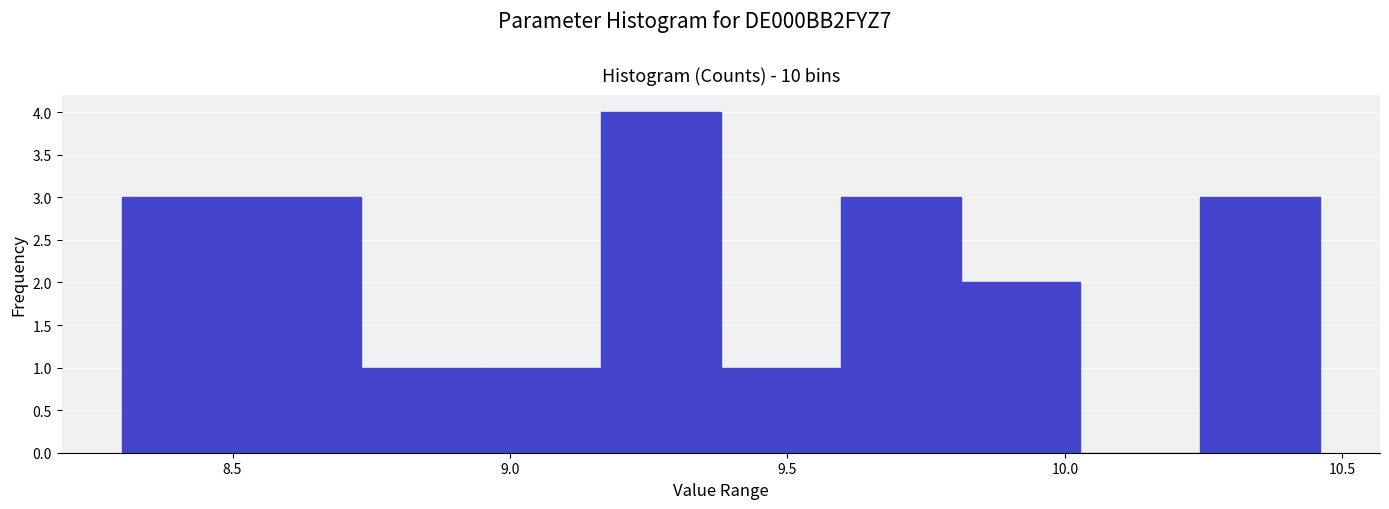

Reading left to right, list every bar in this chart as the range it spans on the x-axis followed by its height. Neither the bar edges nor the heights are printed on the chart, so give them approximately, as read against the axes.

8.30 to 8.50: 3
8.50 to 8.75: 3
8.75 to 8.95: 1
8.95 to 9.15: 1
9.15 to 9.40: 4
9.40 to 9.60: 1
9.60 to 9.80: 3
9.80 to 10.05: 2
10.05 to 10.25: 0
10.25 to 10.45: 3